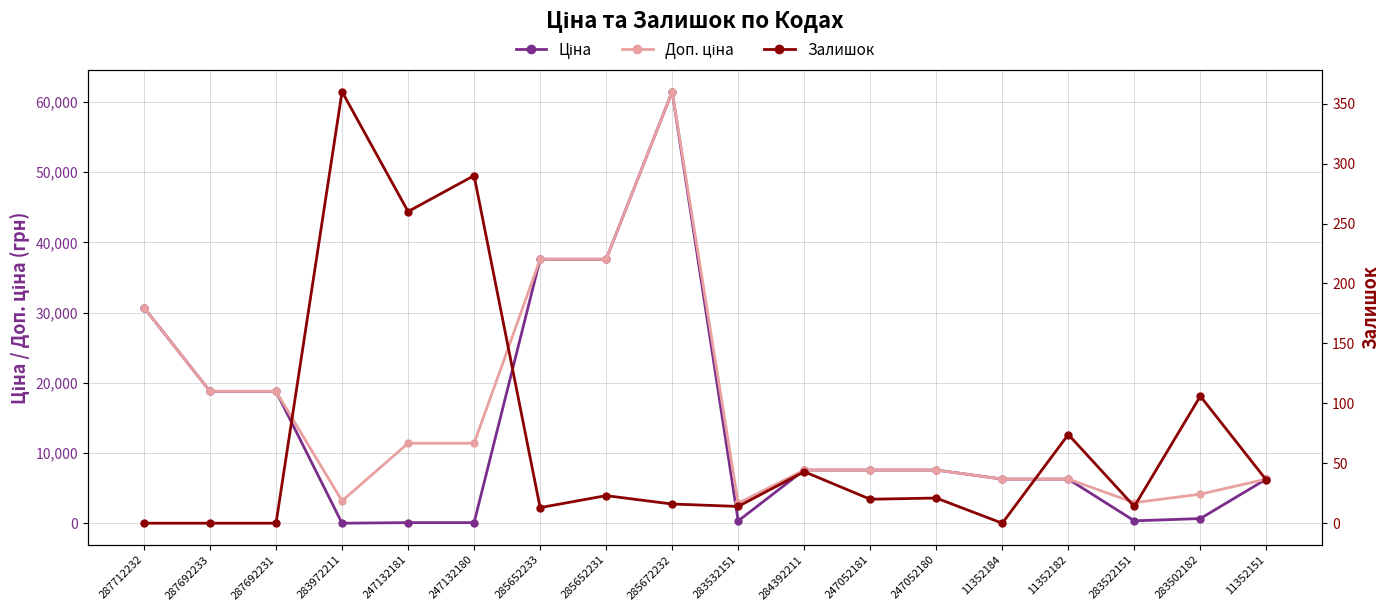

What is the difference between the maximum and minimum values in the Залишок series?

360.0